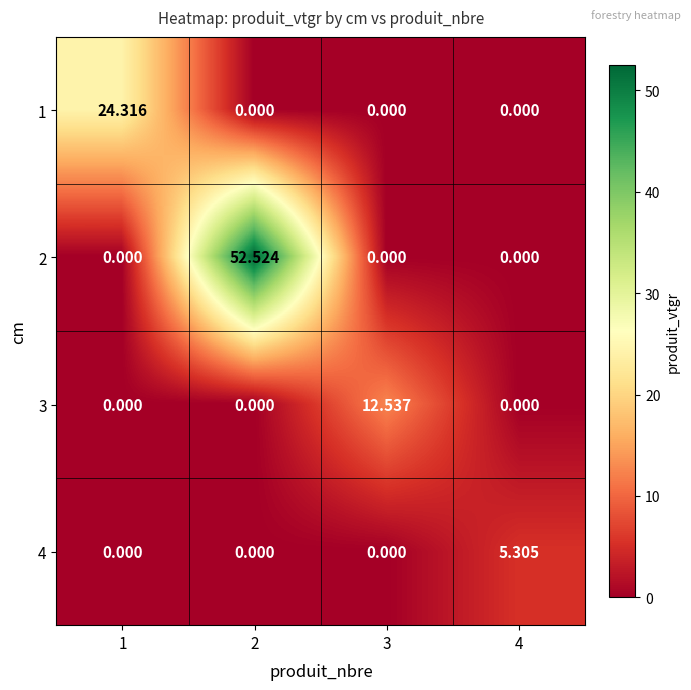

Which label corresponds to the largest value in the chart?

2